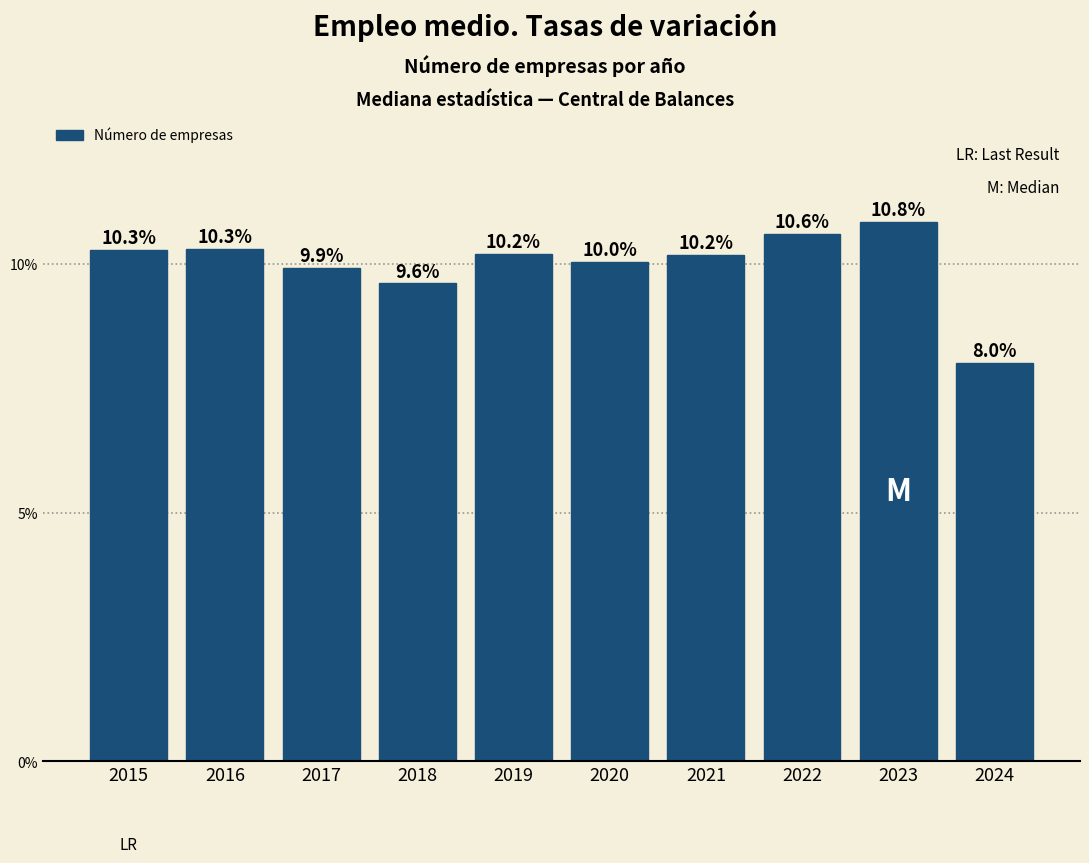

Reading right to left, what are all the values shown in this chart?

8.0	10.8	10.6	10.2	10.0	10.2	9.6	9.9	10.3	10.3